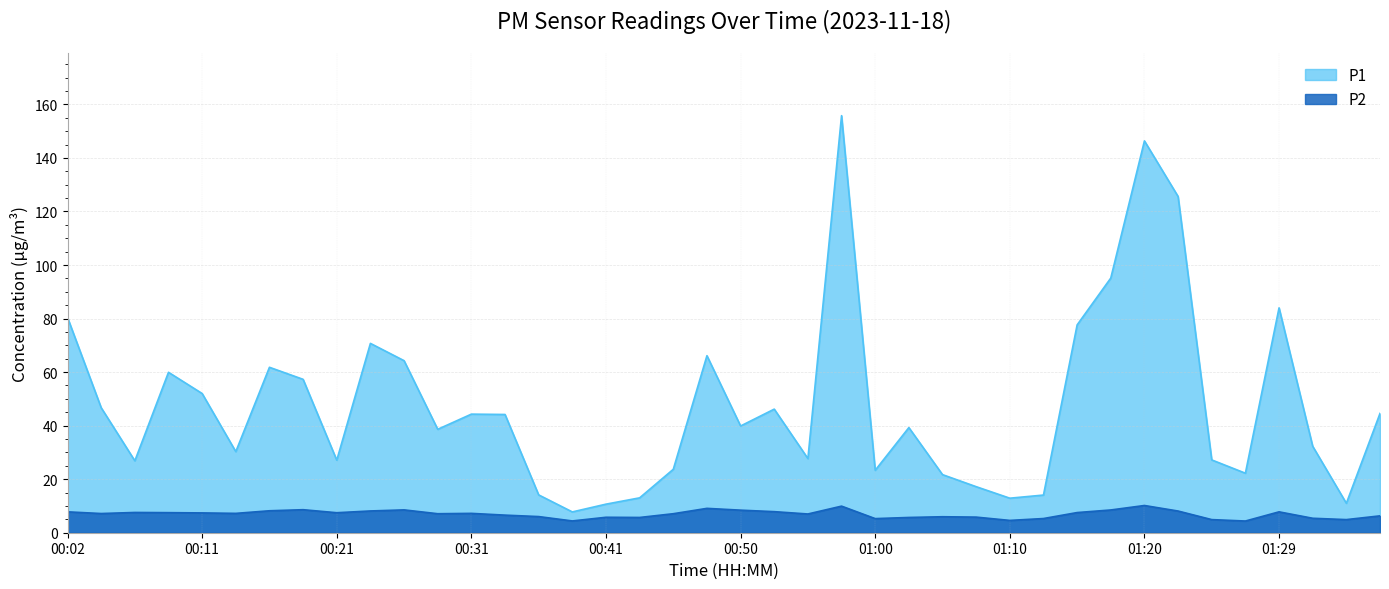

How many data points in P1 are less than 39?

19